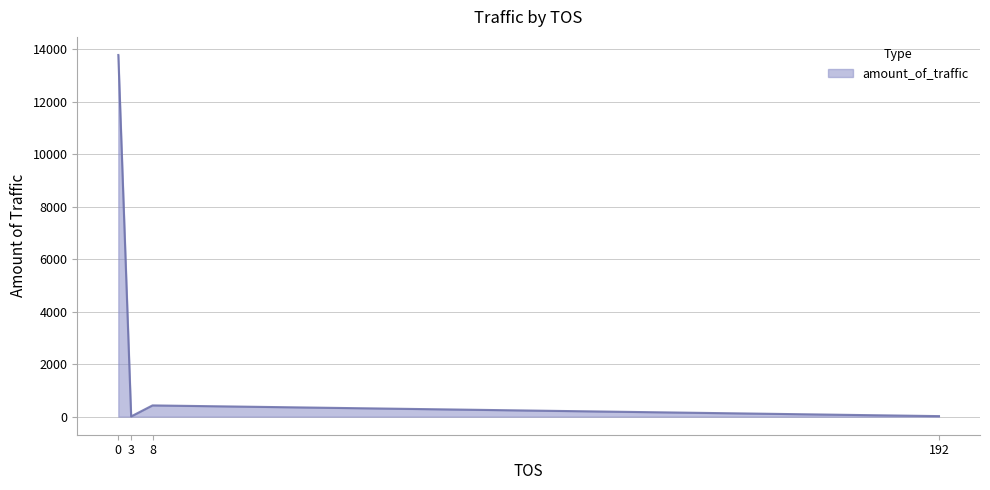

What is the change in value from 0 to 3?

-13779